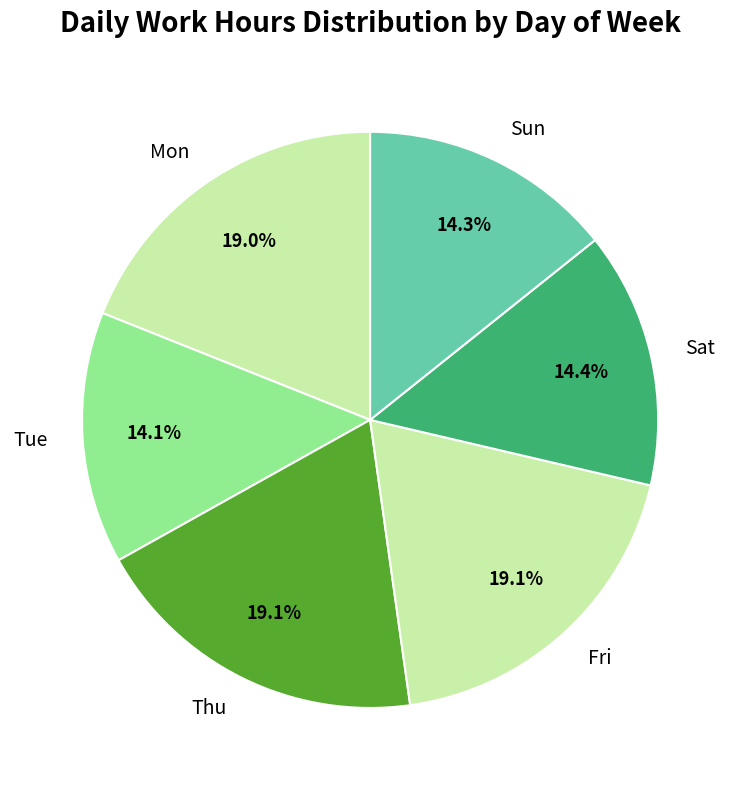

Combined, do Sat and Fri account for over 50%?

No